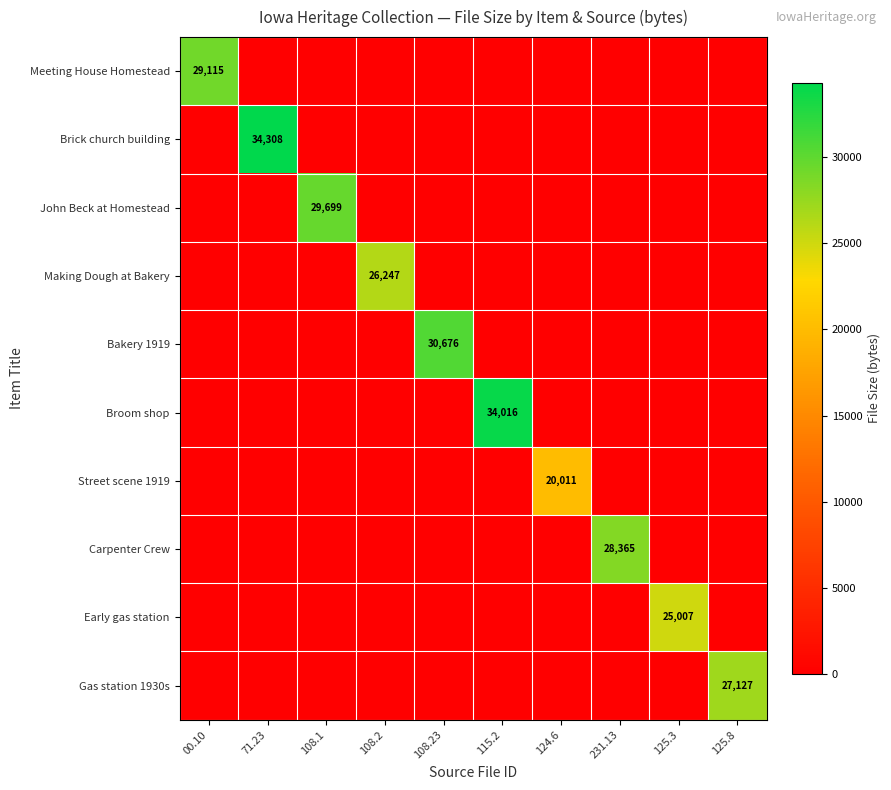

The Brick church building series shows 34308 at 71.23. True or false?

True